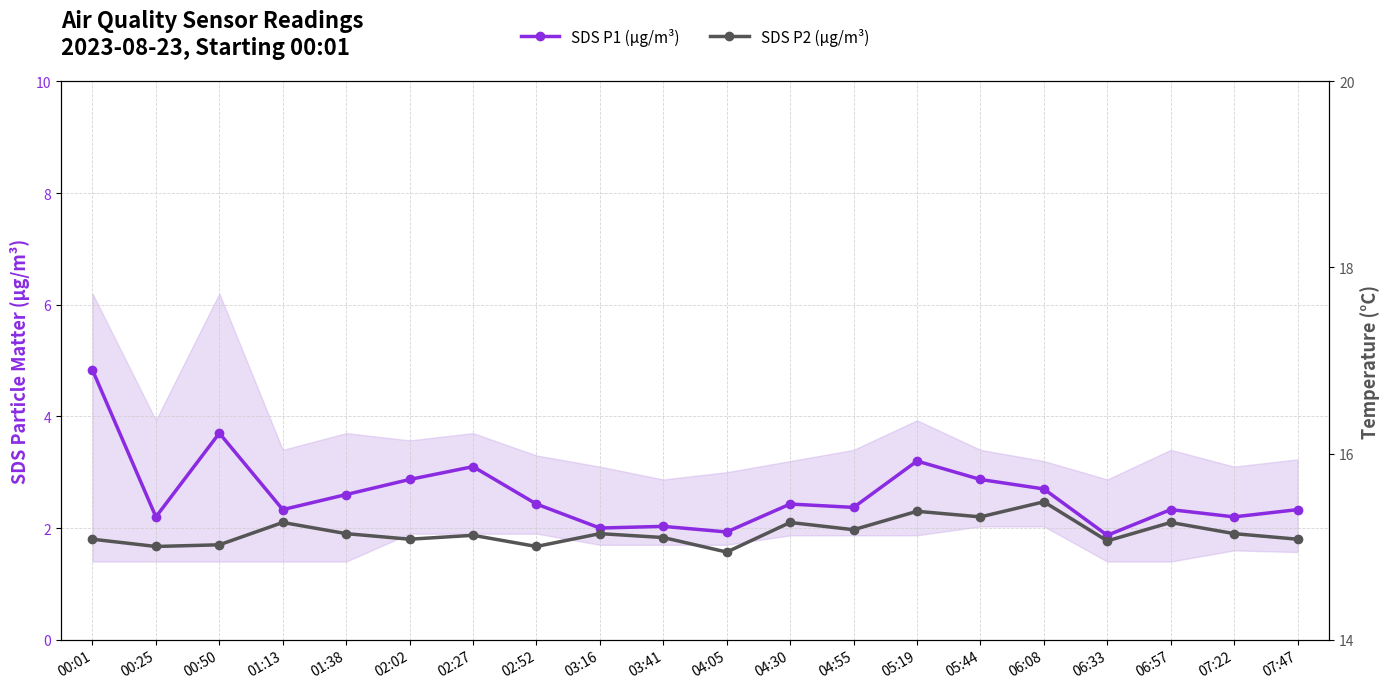

Does the chart have visible grid lines?

Yes